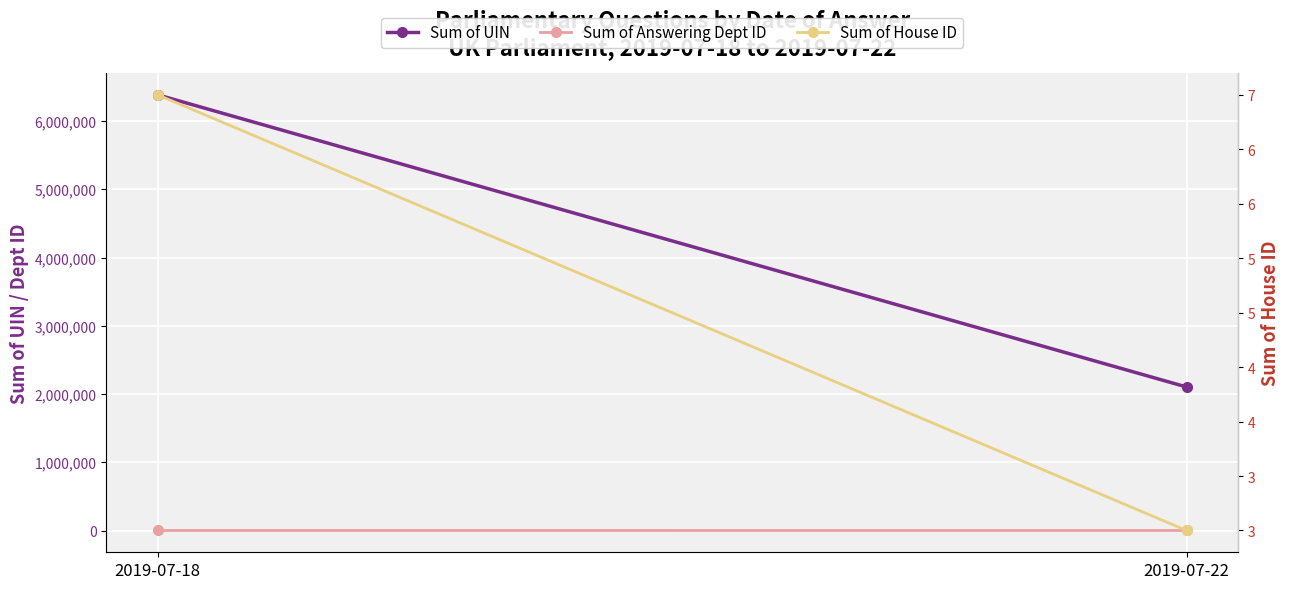

What is the value of the Sum of House ID point at the 2nd from the left?

3